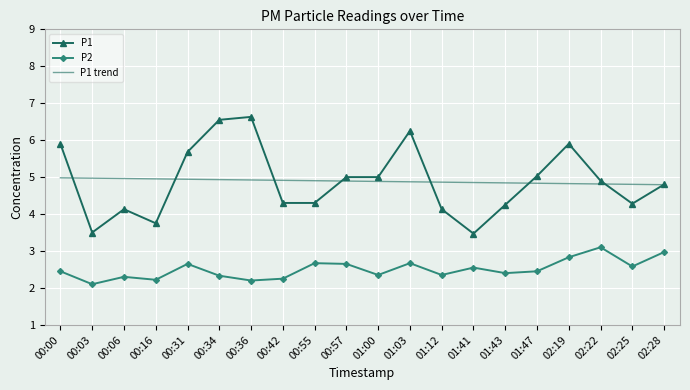

Is it true that P1 equals 4.6 at 00:36?

False